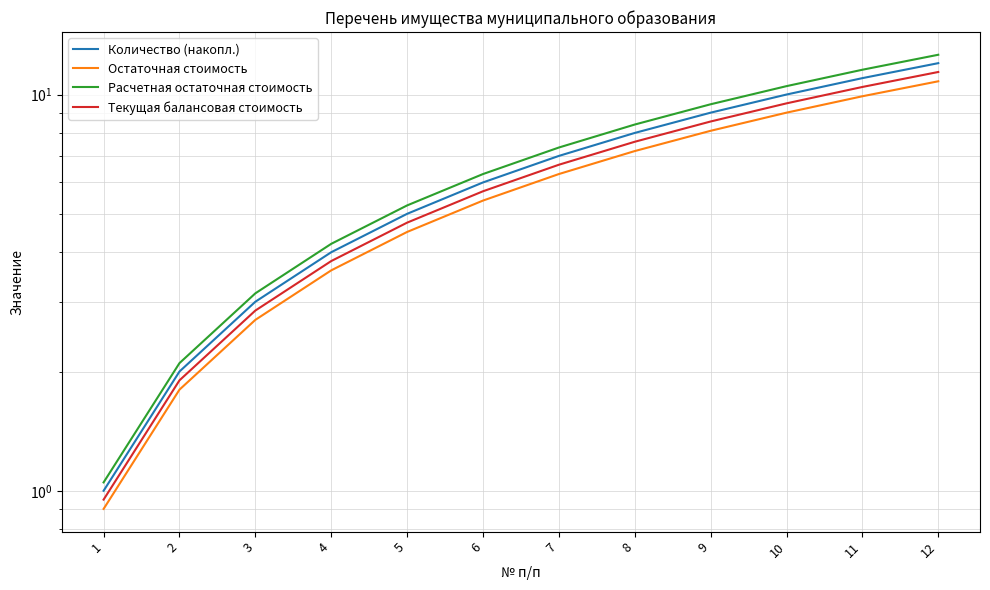

At how many categories does at least one series exceed 8?

5